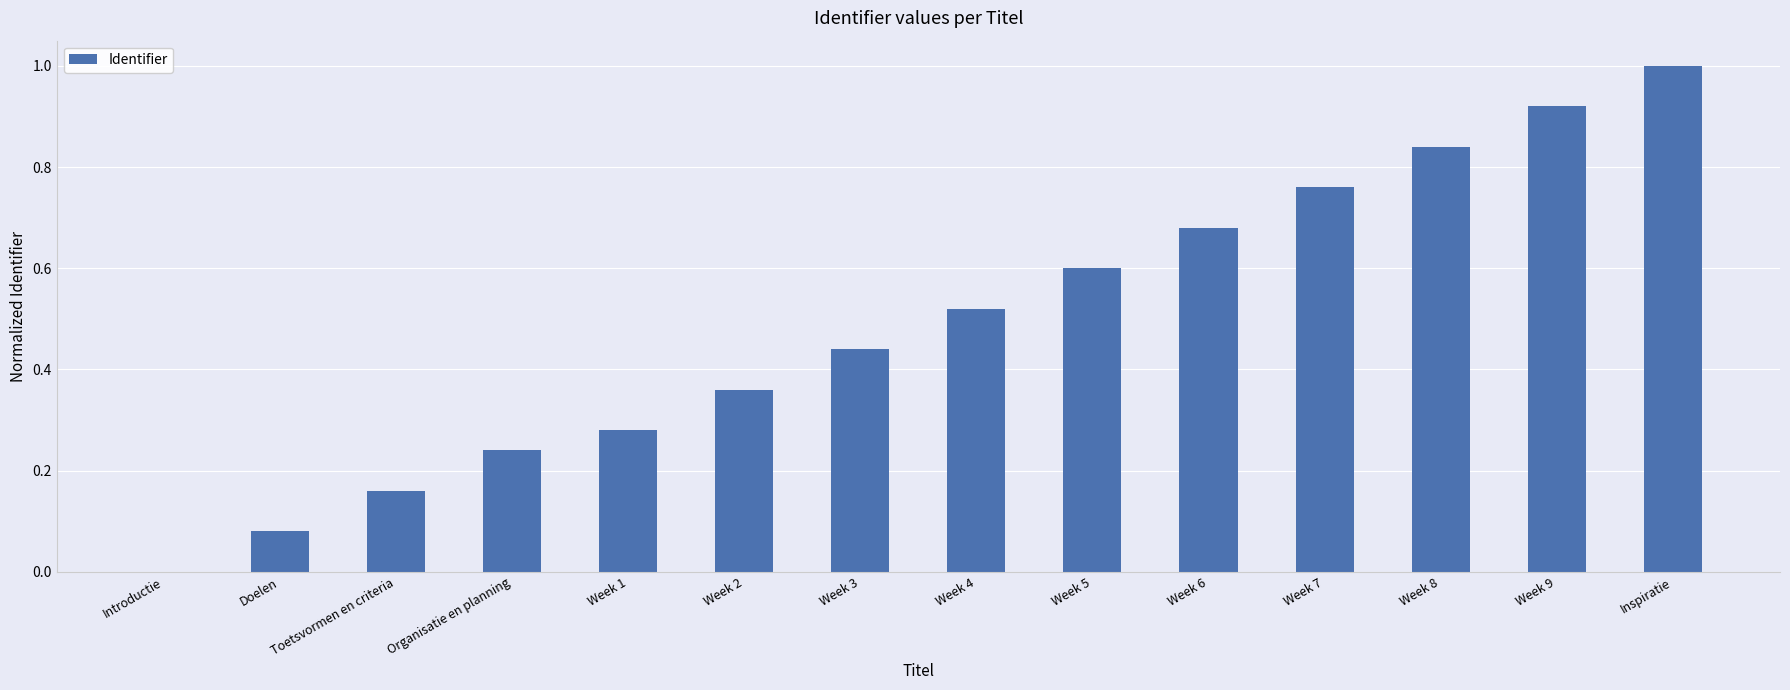

The value at Week 8 is 0.5. True or false?

False